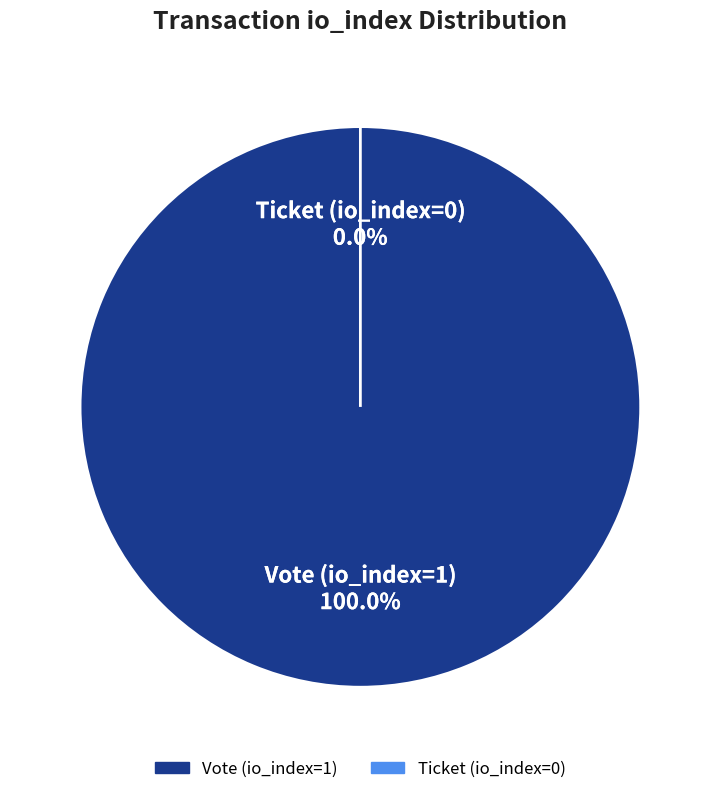

Is there any slice that represents more than half of the pie?

Yes